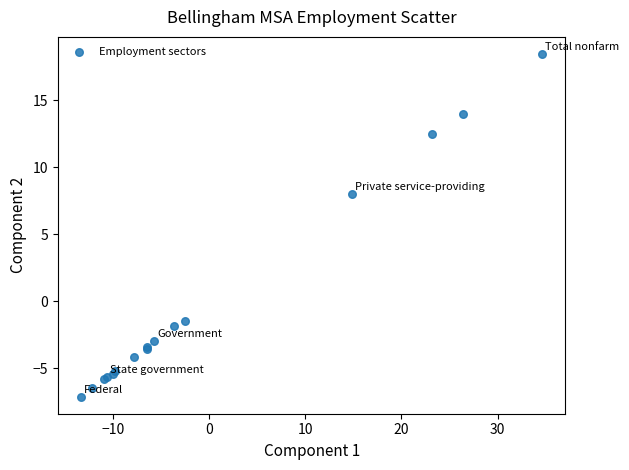

What Y value in the scatter plot is closest to 5?

8.0